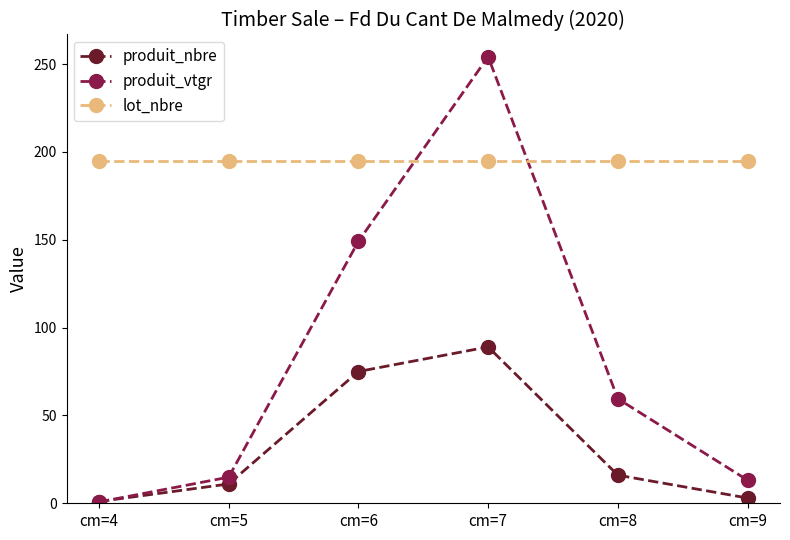

Where do produit_nbre and produit_vtgr first cross each other?

cm=4 and cm=5